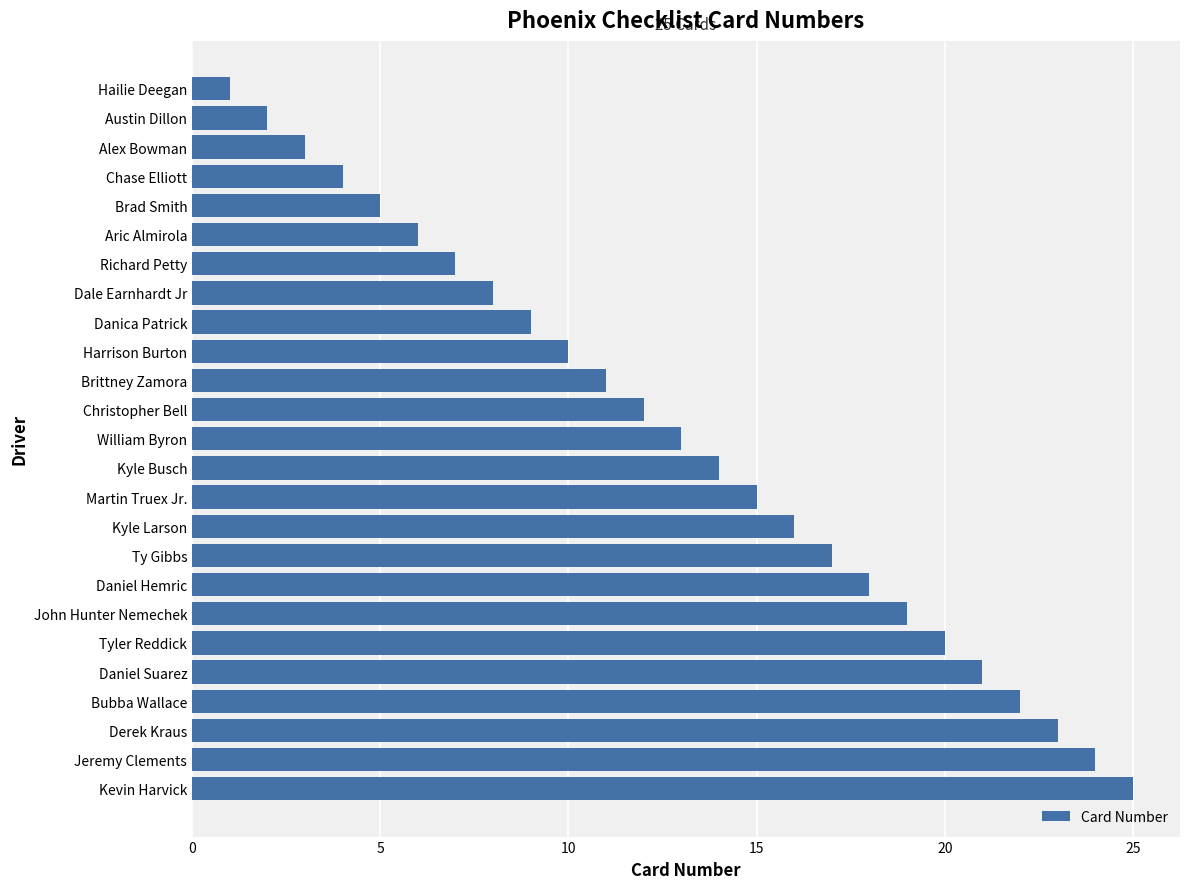

Rank the categories by value from highest to lowest.

Kevin Harvick, Jeremy Clements, Derek Kraus, Bubba Wallace, Daniel Suarez, Tyler Reddick, John Hunter Nemechek, Daniel Hemric, Ty Gibbs, Kyle Larson, Martin Truex Jr., Kyle Busch, William Byron, Christopher Bell, Brittney Zamora, Harrison Burton, Danica Patrick, Dale Earnhardt Jr, Richard Petty, Aric Almirola, Brad Smith, Chase Elliott, Alex Bowman, Austin Dillon, Hailie Deegan